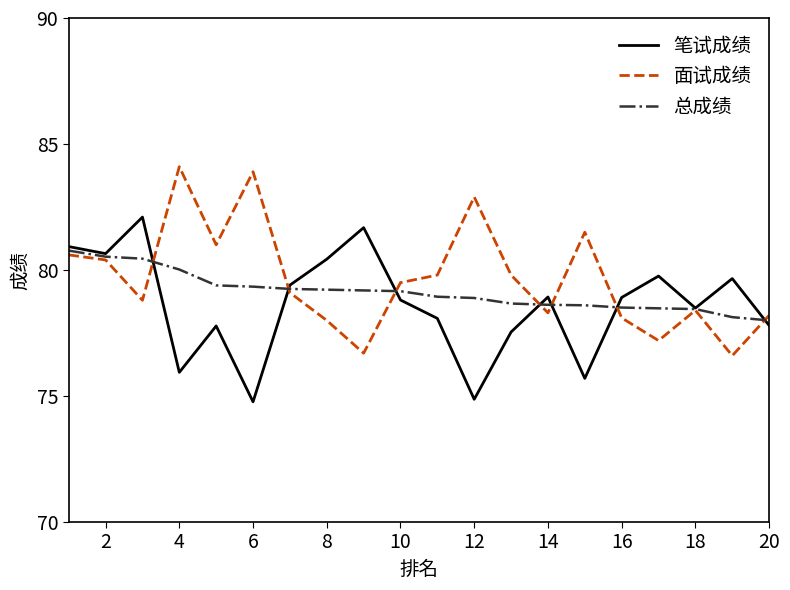

List the series in order of their overall mean, lowest first.

笔试成绩, 总成绩, 面试成绩